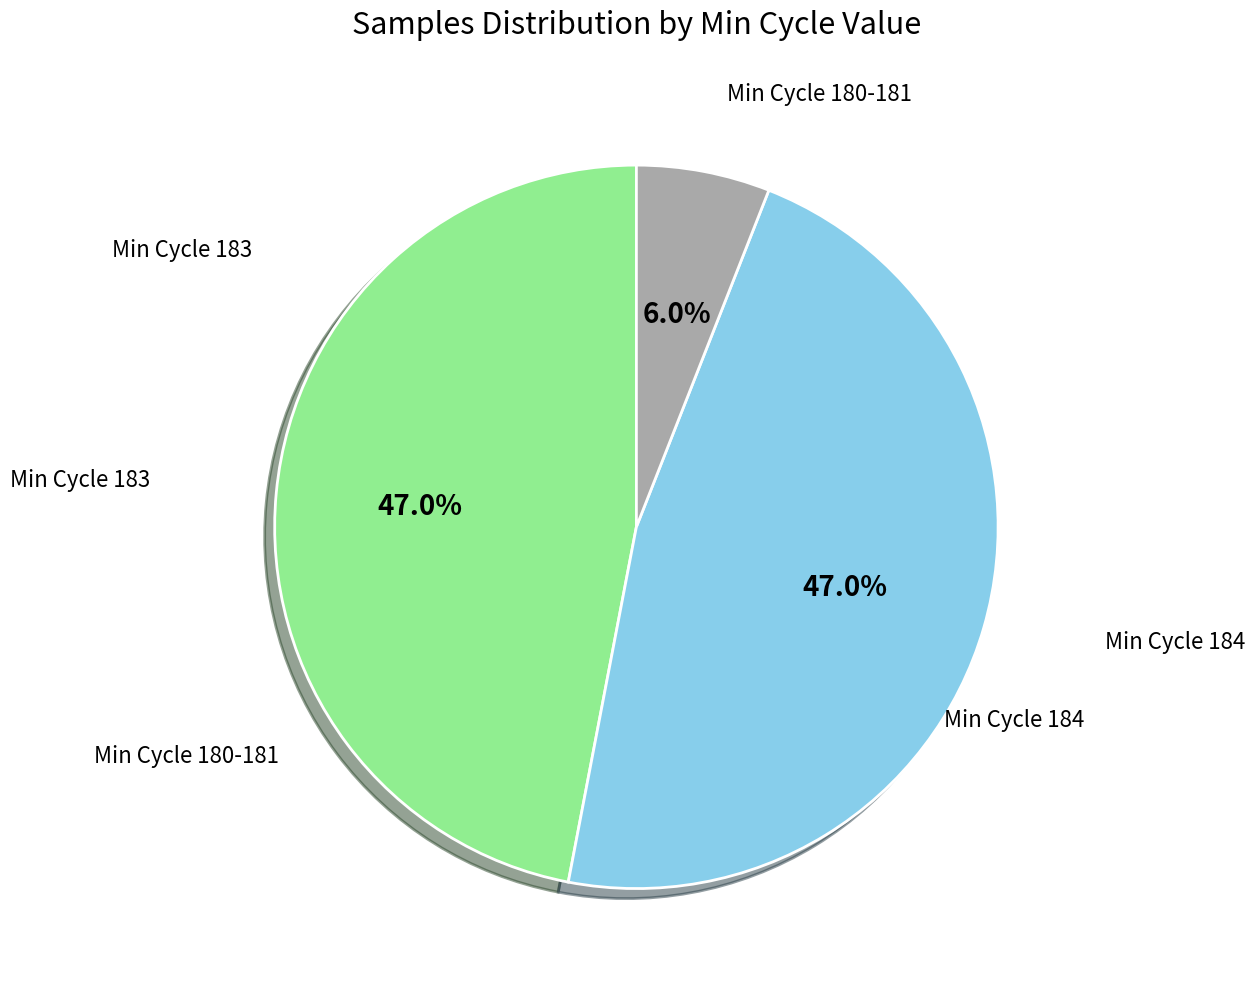

Is there a majority slice in this chart?

No